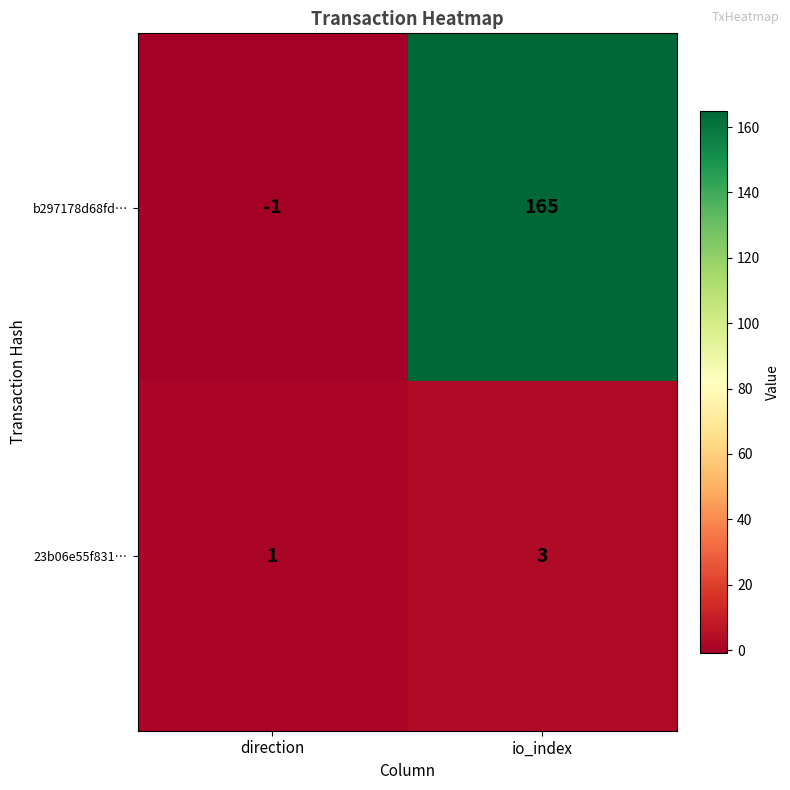

The b297178d68fd… series shows -1 at direction. True or false?

True